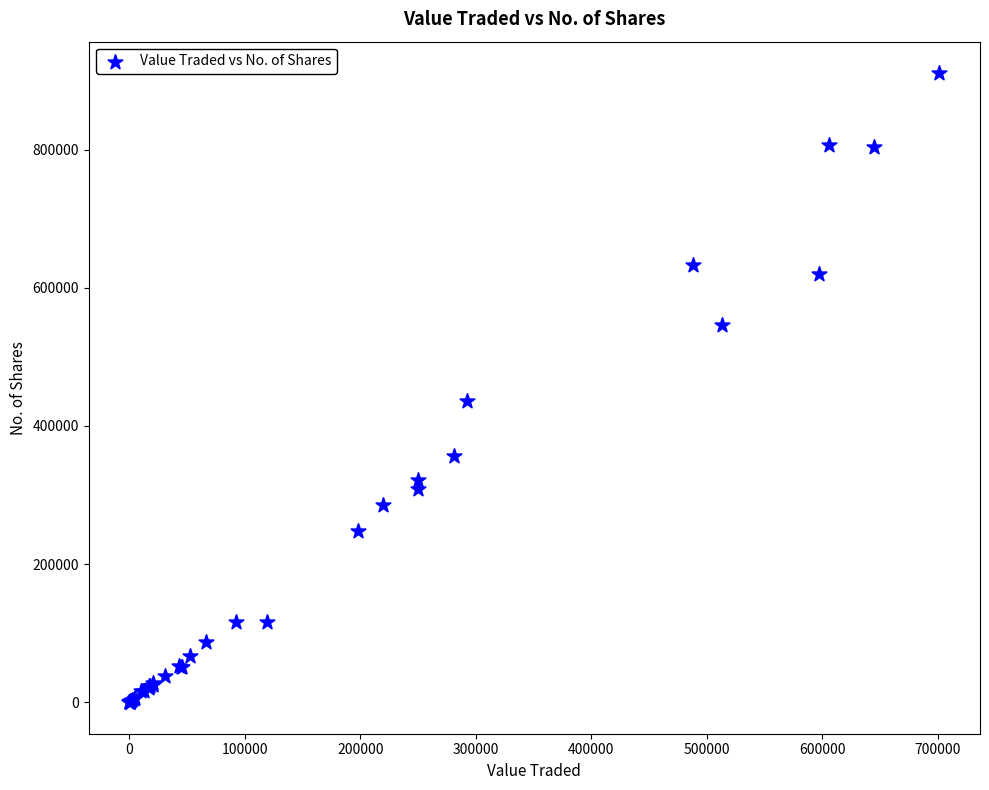

What Y value in the scatter plot is closest to 455424?

436658